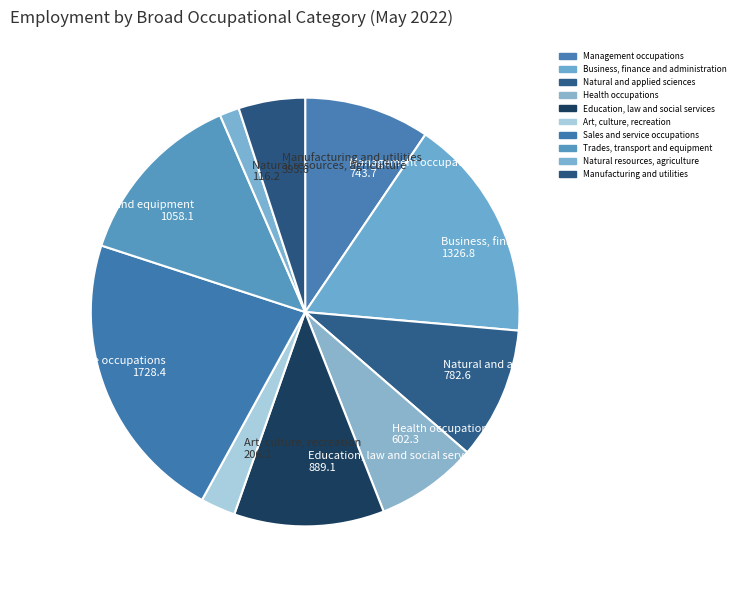

Rank the categories by value from highest to lowest.

Sales and service occupations, Business, finance and administration, Trades, transport and equipment, Education, law and social services, Natural and applied sciences, Management occupations, Health occupations, Manufacturing and utilities, Art, culture, recreation, Natural resources, agriculture